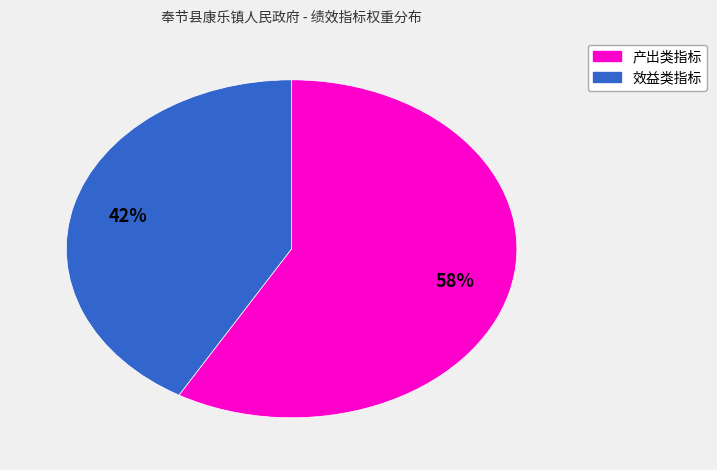

To the nearest percent, what is the average slice percentage?

50%